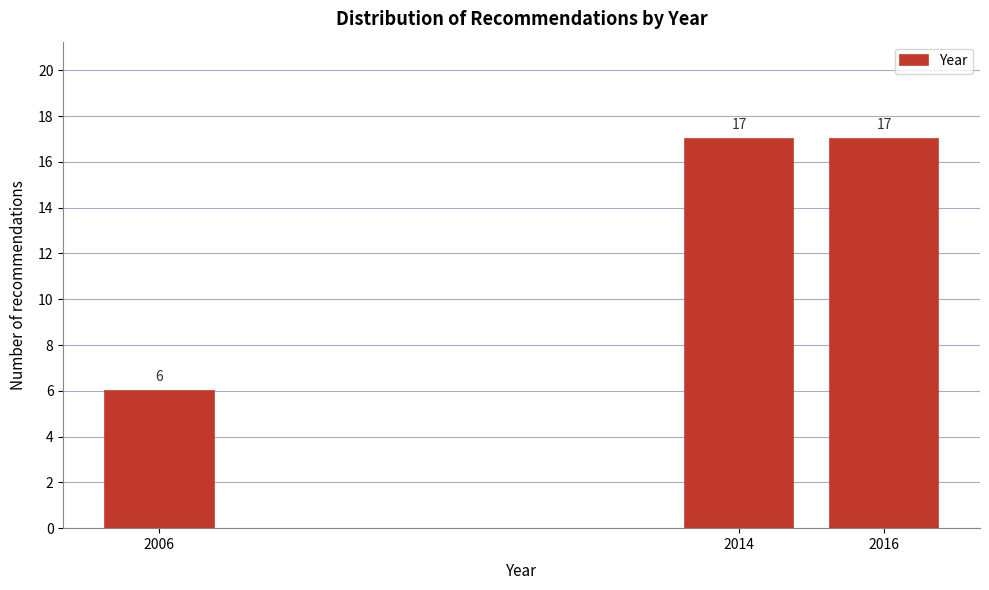

Reading left to right, list all the values displayed in this chart.

2006=6	2014=17	2016=17